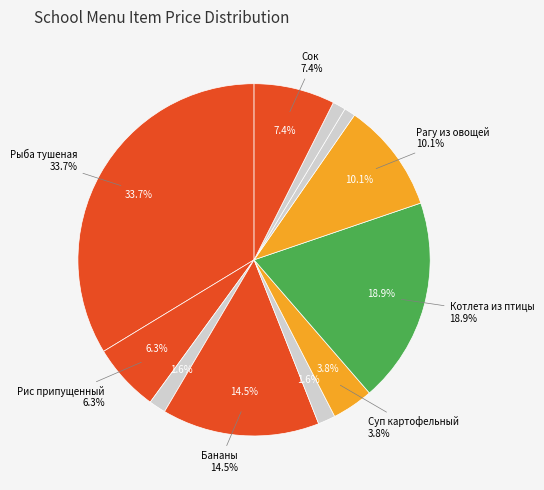

To the nearest percent, what is the combined percentage of Котлета рубленная из птицы and Бананы свежие?

33%